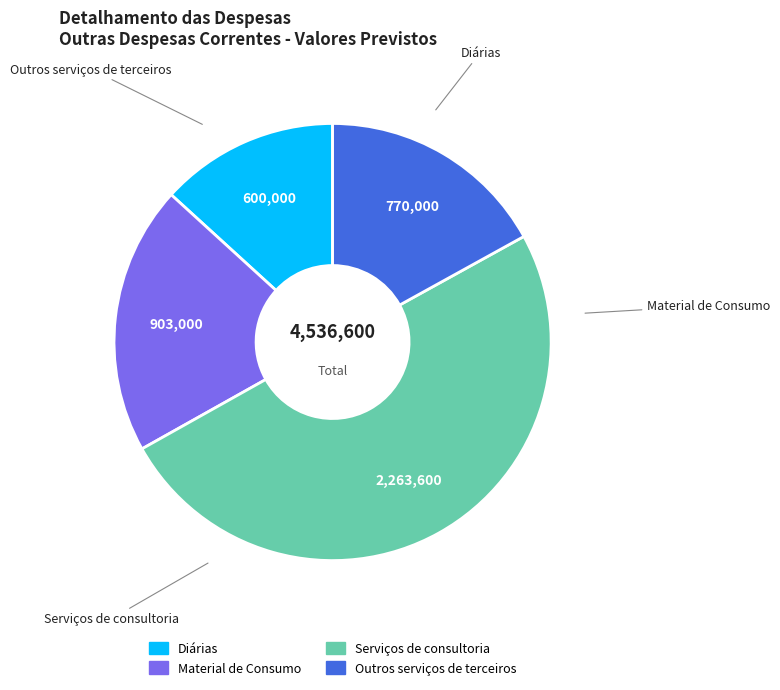

The Outros serviços de terceiros slice represents 10% of the pie. True or false?

False